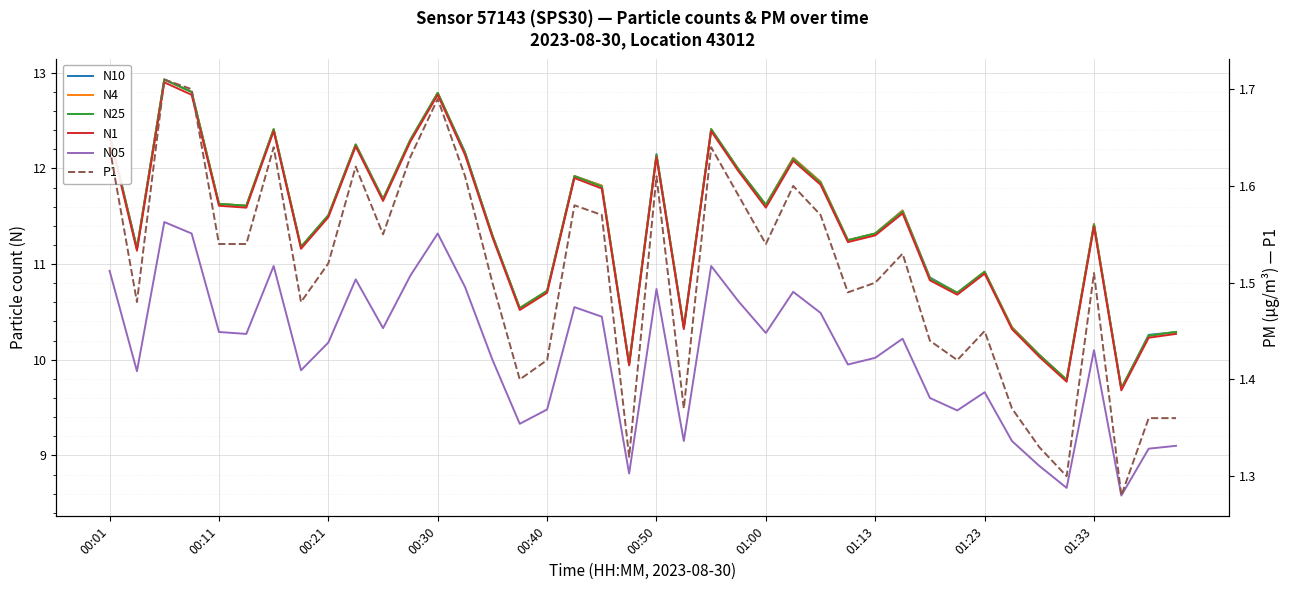

In N05, how many points are lower than both neighbors (excluding endpoints)?

12